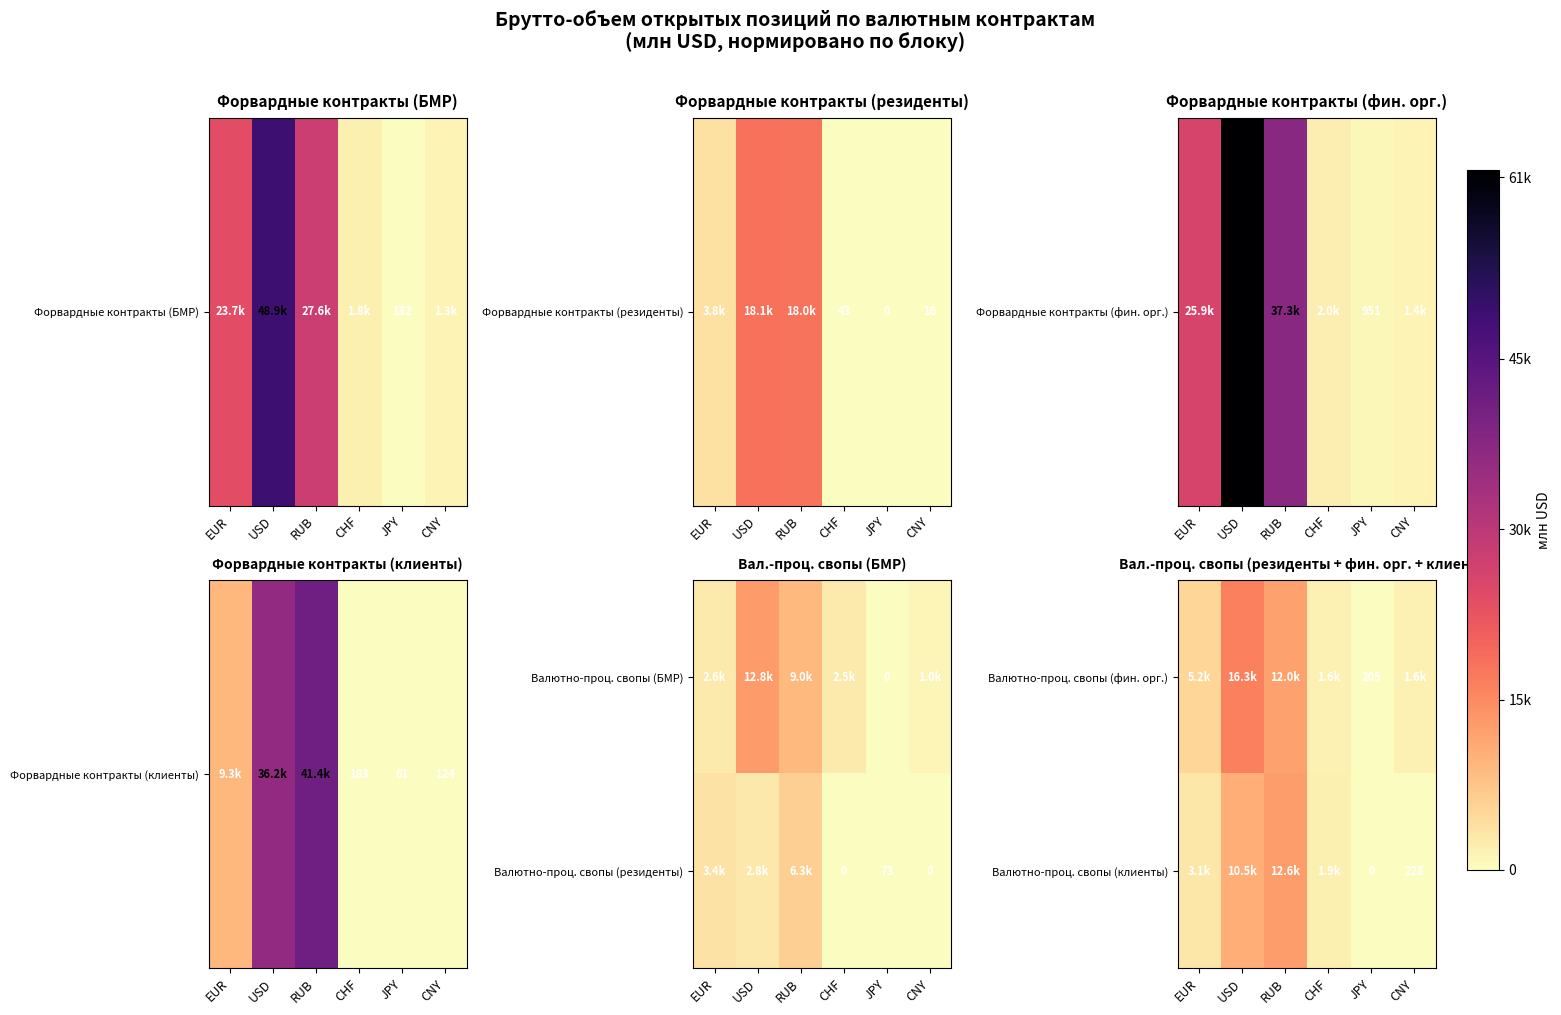

What is the average value of the Валютно-проц. свопы (клиенты) series?

4712.8